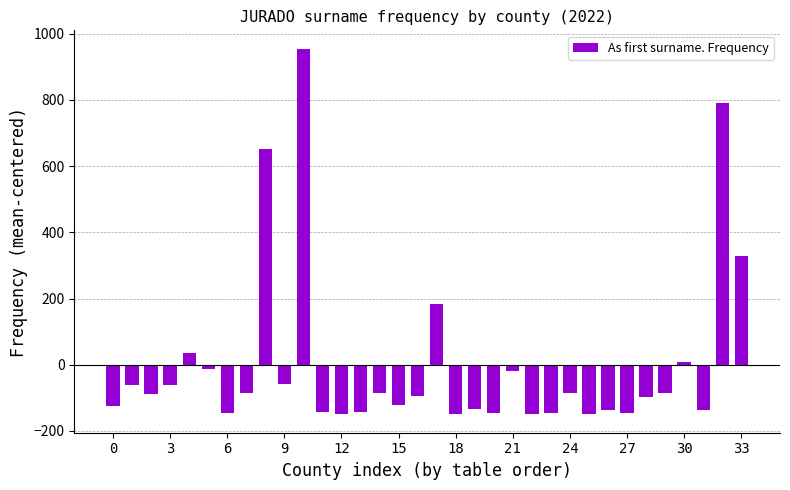

What is the value of the 11th bar from the left?

954.9